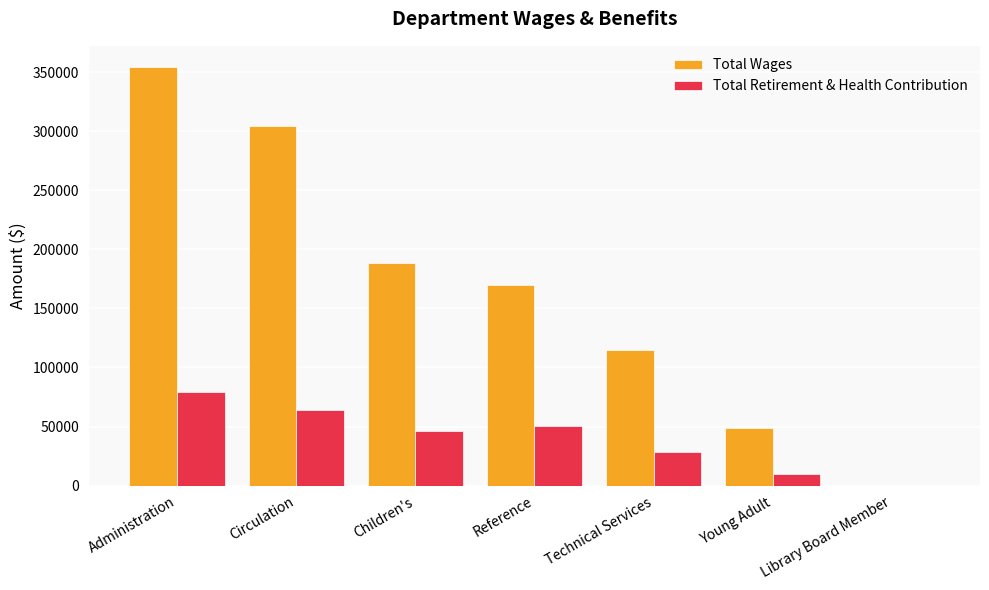

How many distinct data groups are displayed?

2